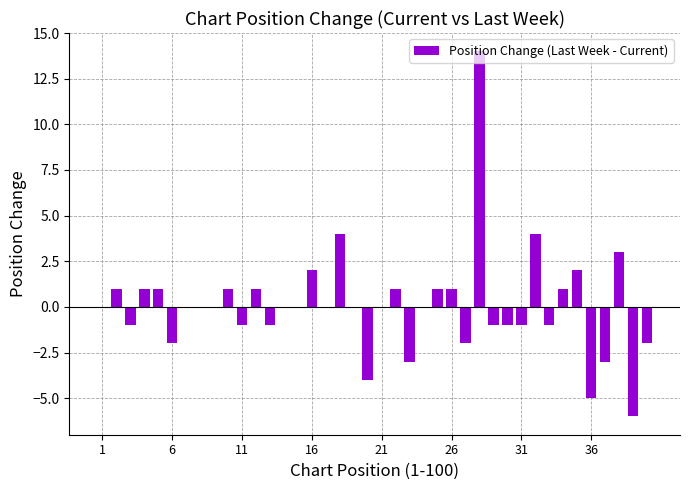

What is the greatest value displayed?

14